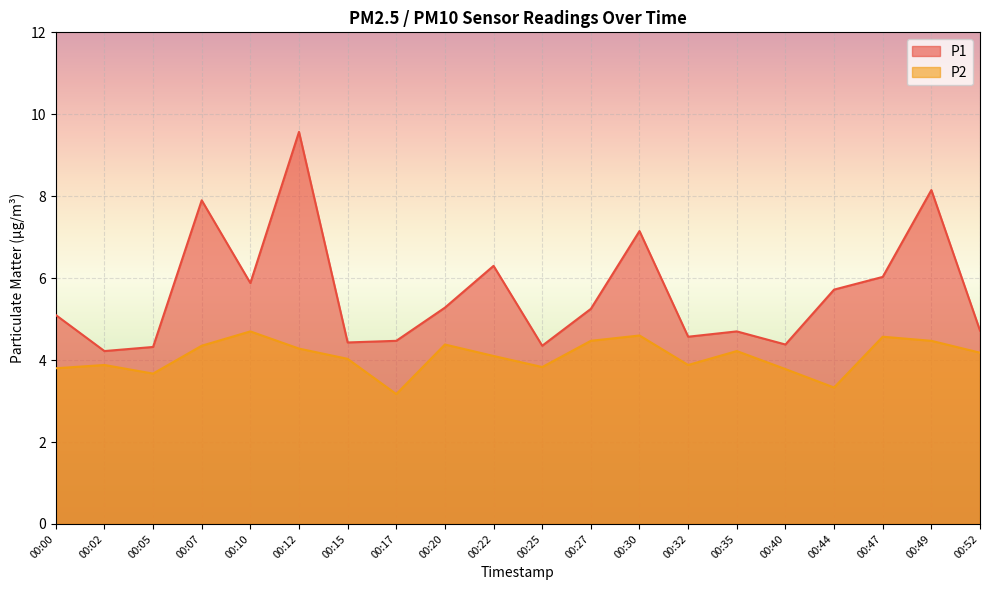

Which series has the largest range (max minus min)?

P1